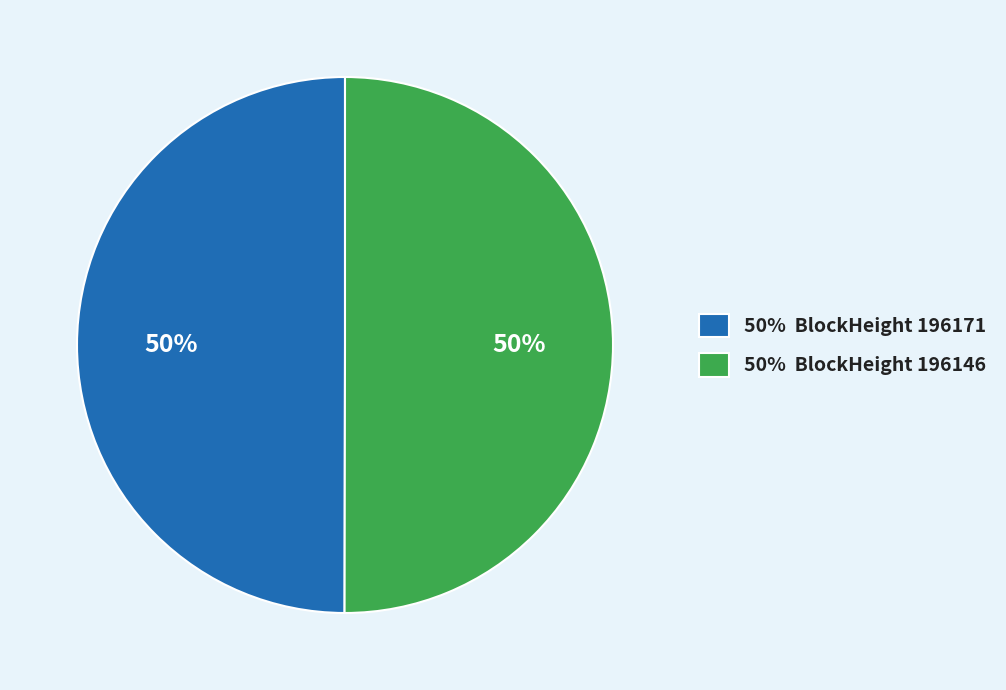

How many slices are in this pie chart?

2